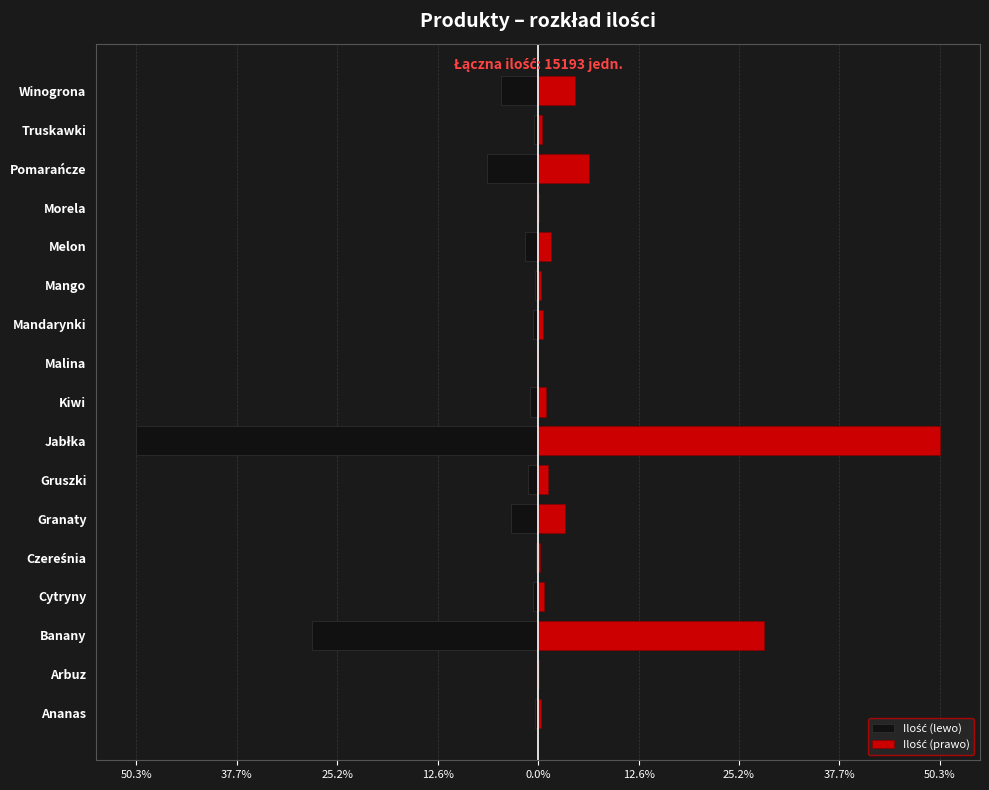

The value of Ilość (prawo) at Malina is 0.0. True or false?

False